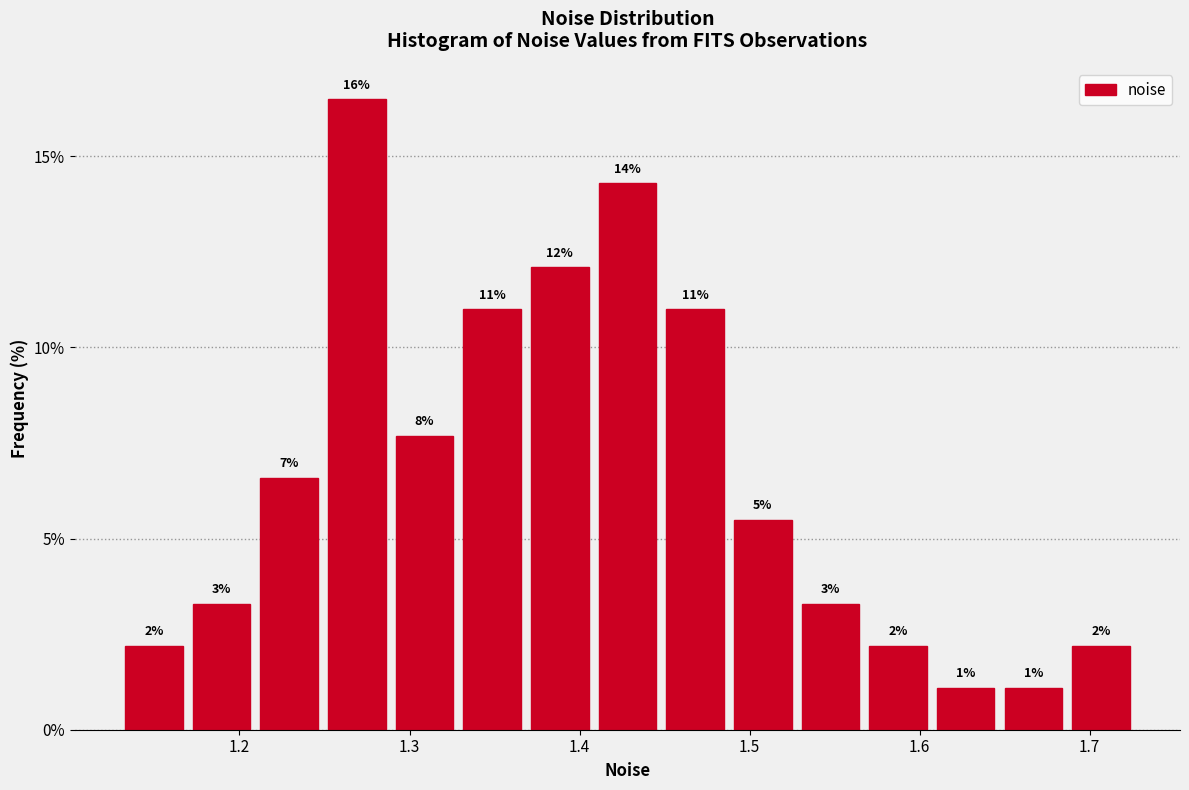

Read against the x-axis, roughly where is the centre of the tallest bar?

1.27